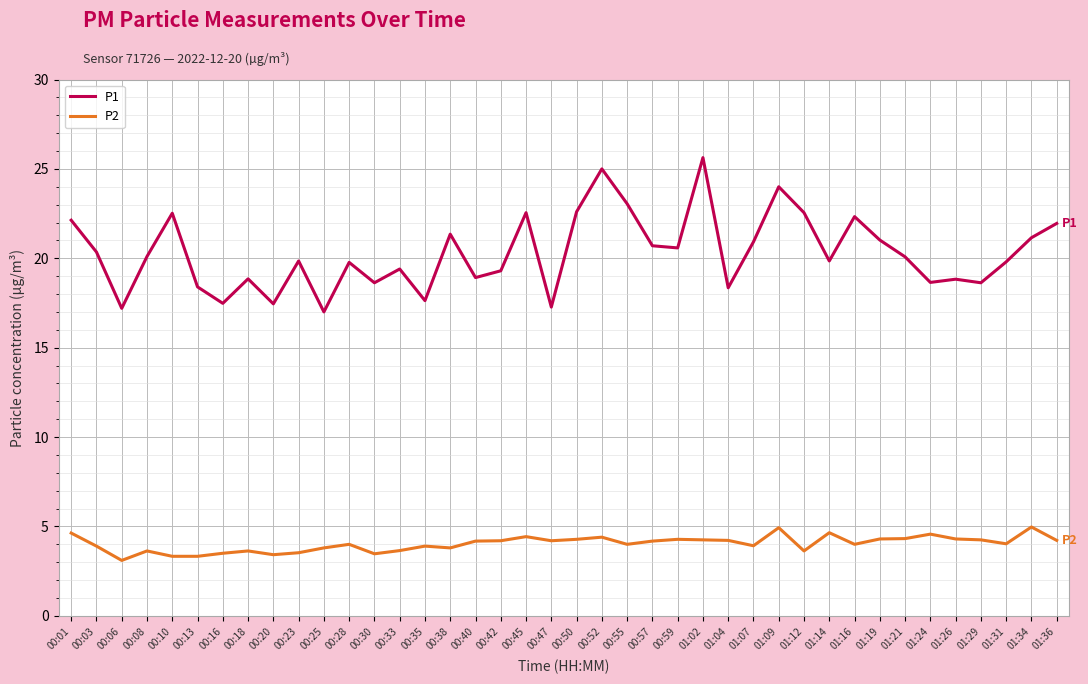

True or false: P2 has a value of 4.6 at 01:24.

True